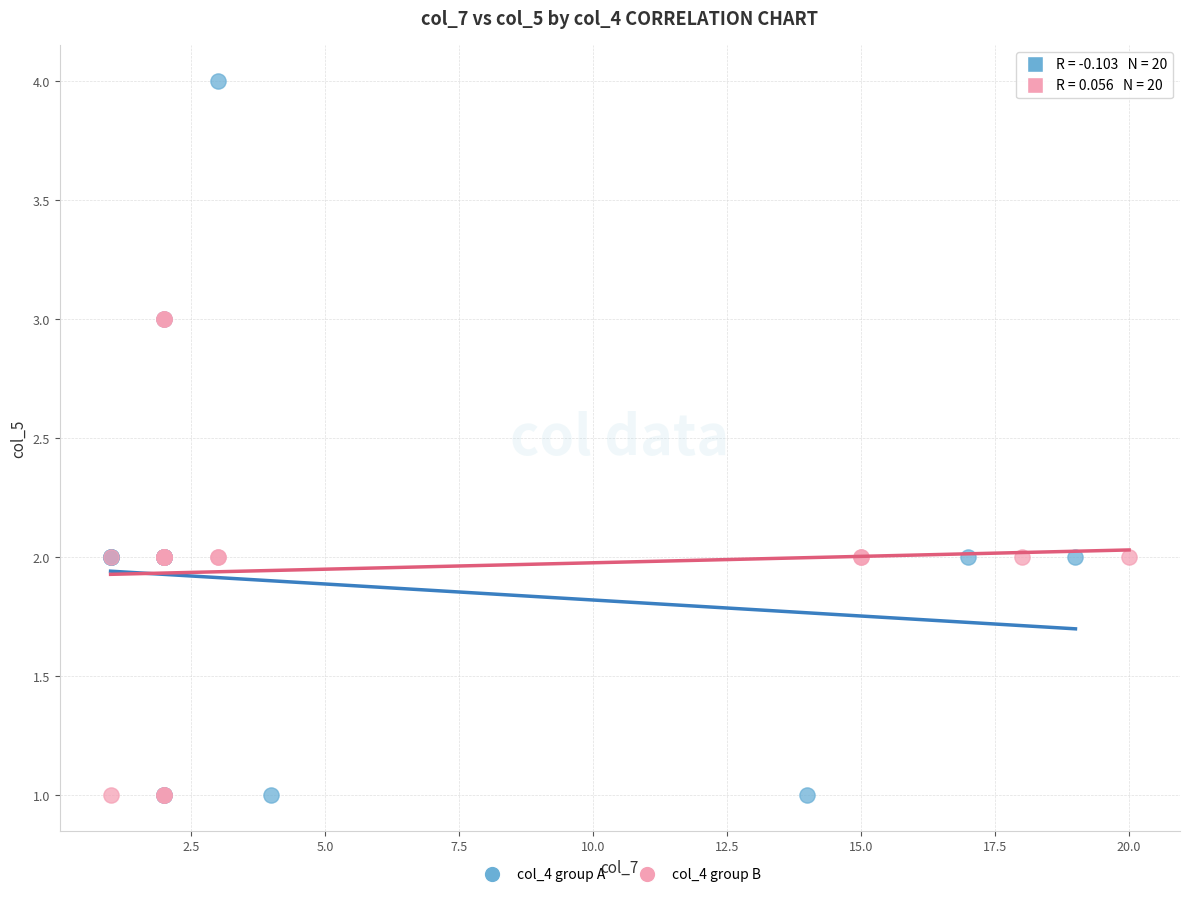

Which series has the largest Y range (max minus min)?

col_4 group A